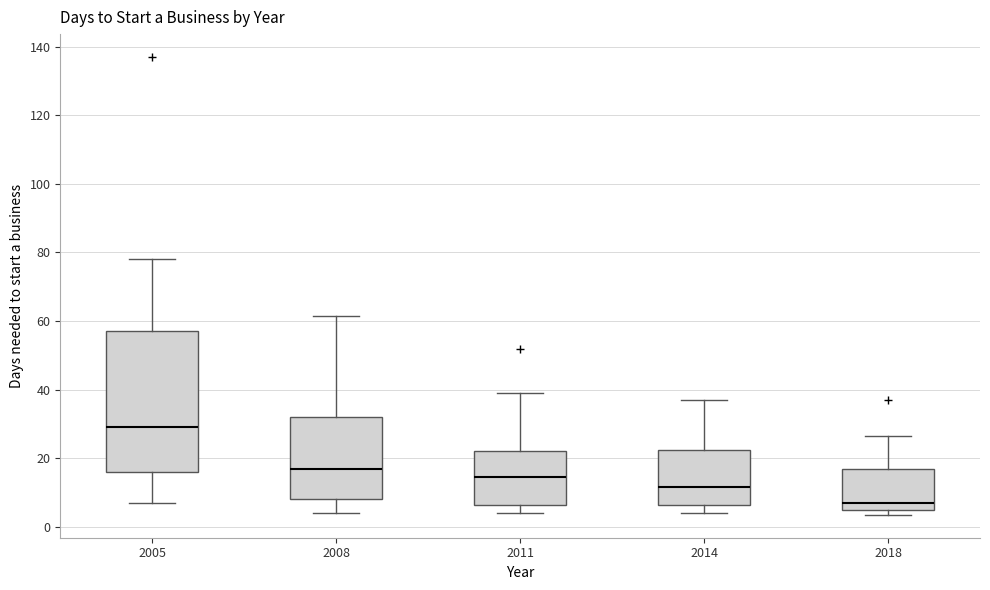

Comparing the boxes themselves (not the whiskers), which one is the tallest?

2005